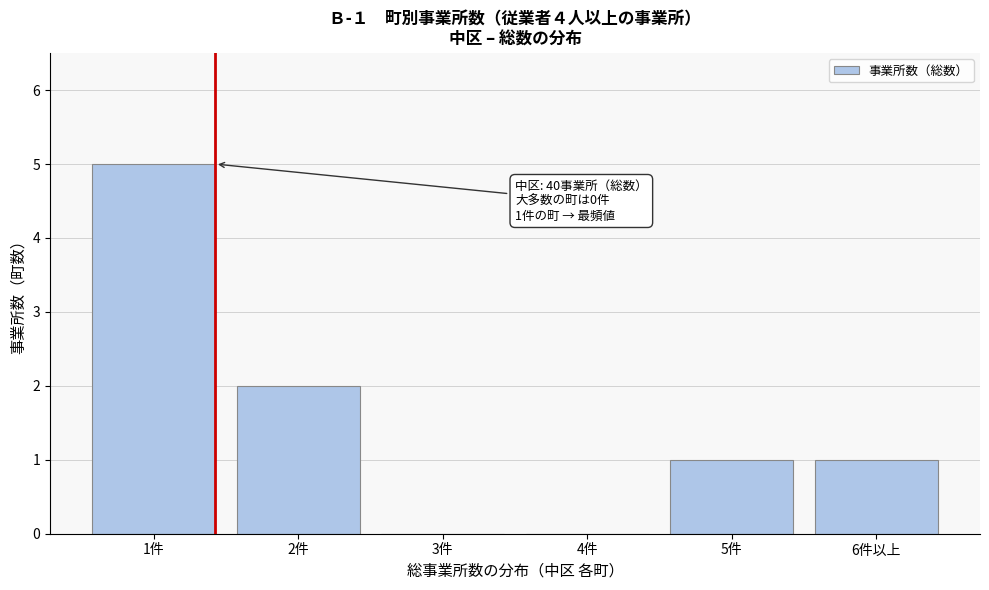

Reading left to right, extract all data points from this chart.

1件=5	2件=2	3件=0	4件=0	5件=1	6件以上=1